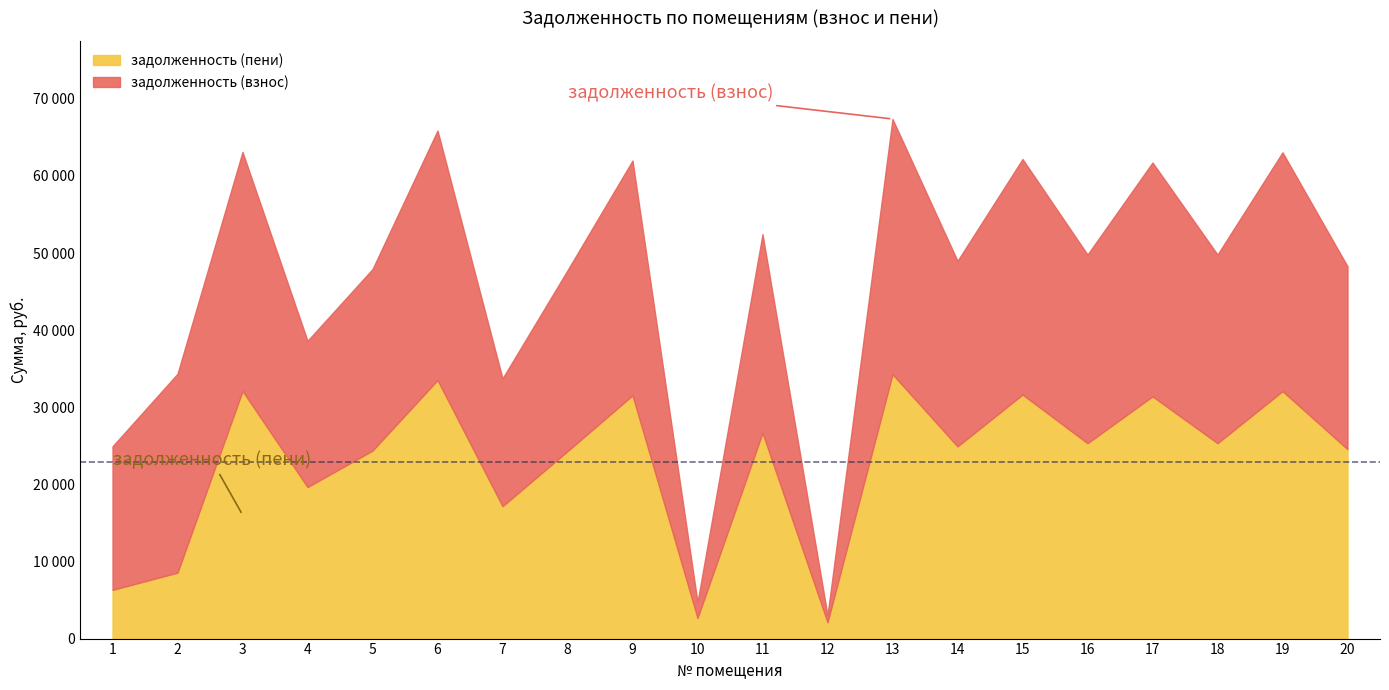

Between 4 and 12, which is larger?

4